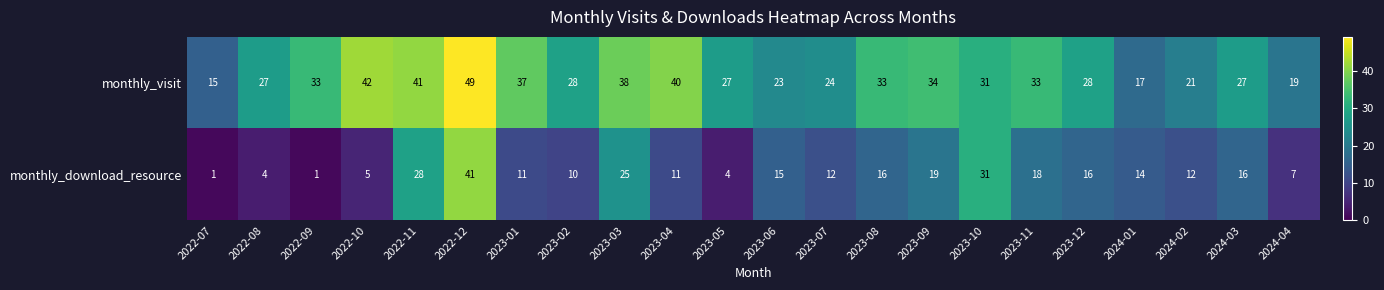

How many categories are shown in the chart?

22